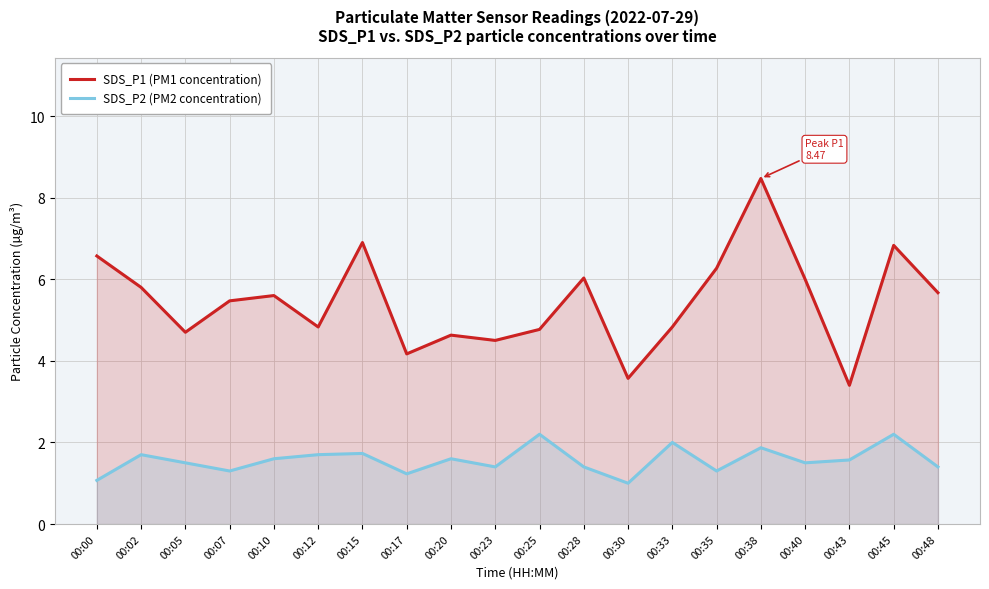

What is the approximate value of SDS_P1 (PM1 concentration) at 00:25?

4.8